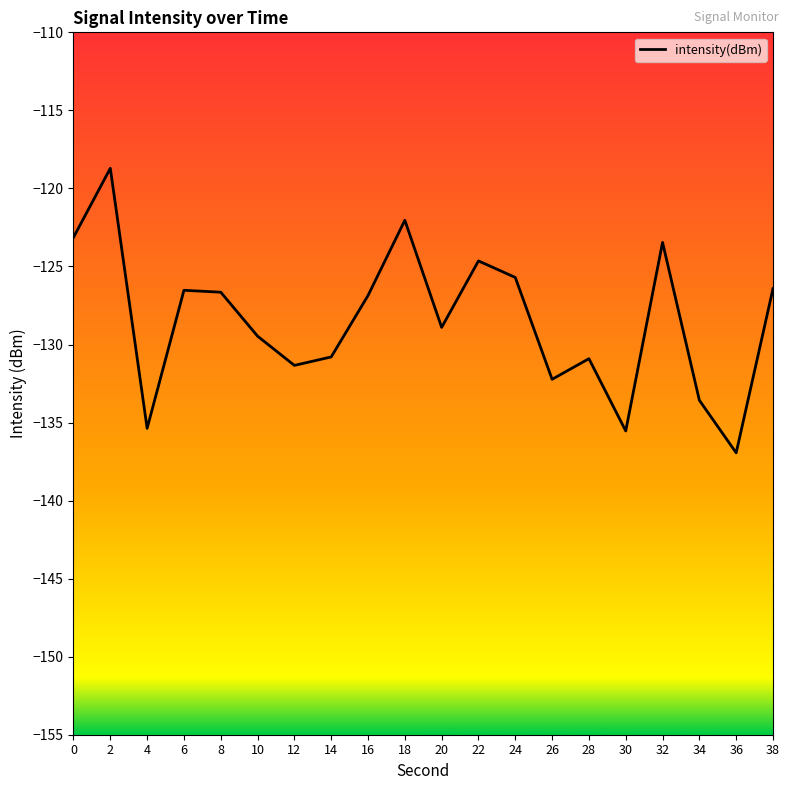

What is the difference between the second highest and second lowest values?

13.5